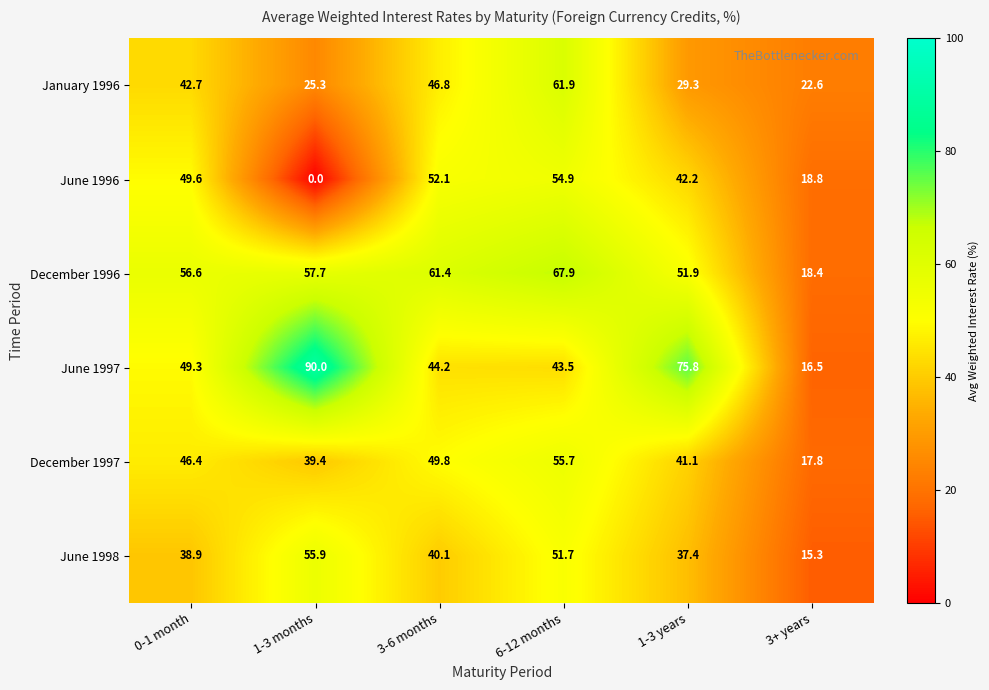

Which series changed the most between 0-1 month and 6-12 months?

January 1996